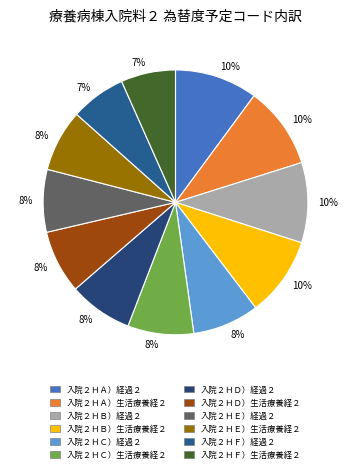

How many slices are in this pie chart?

12